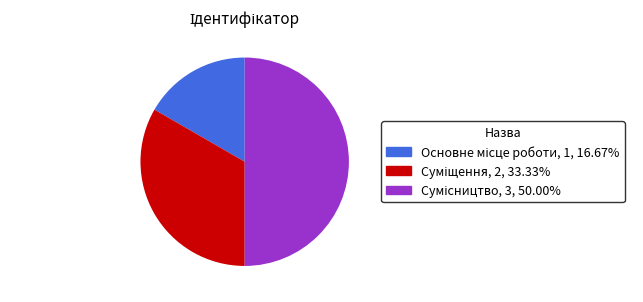

Count the number of slices in the pie.

3